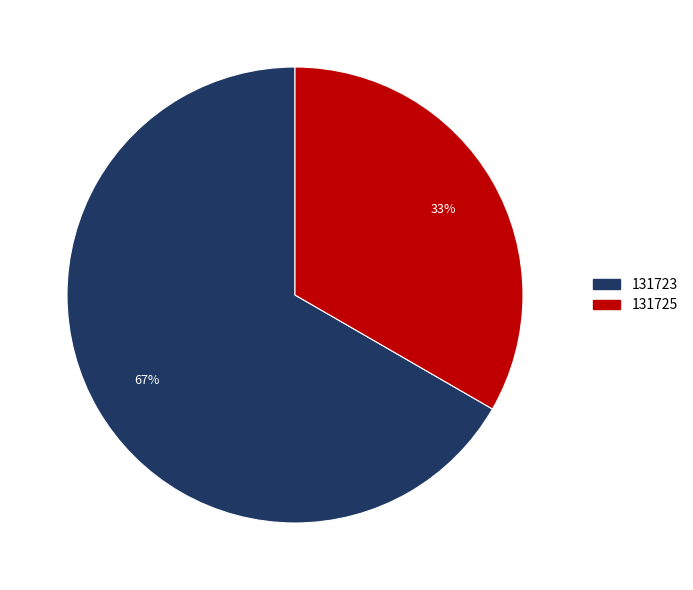

To the nearest percent, what is the average slice percentage?

50%